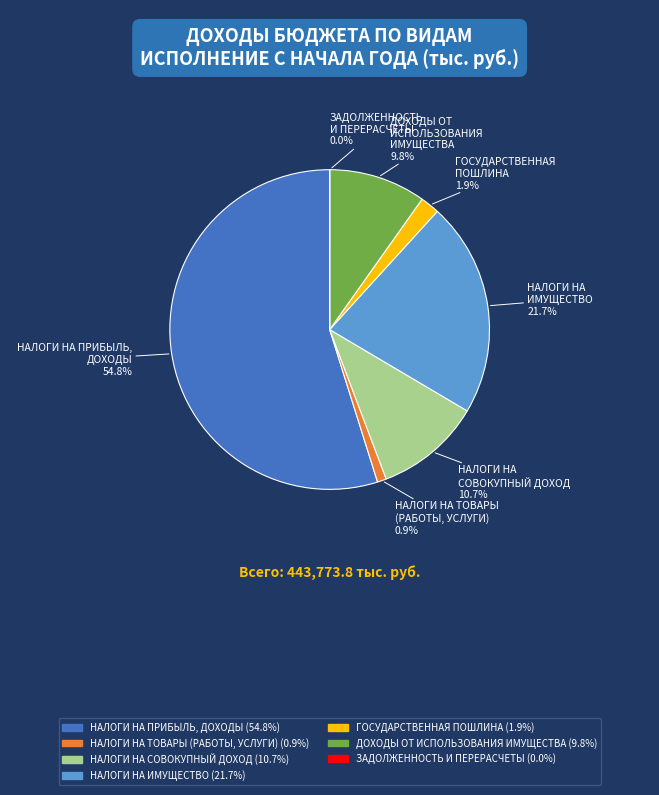

To the nearest percent, what portion does НАЛОГИ НА ИМУЩЕСТВО represent?

22%